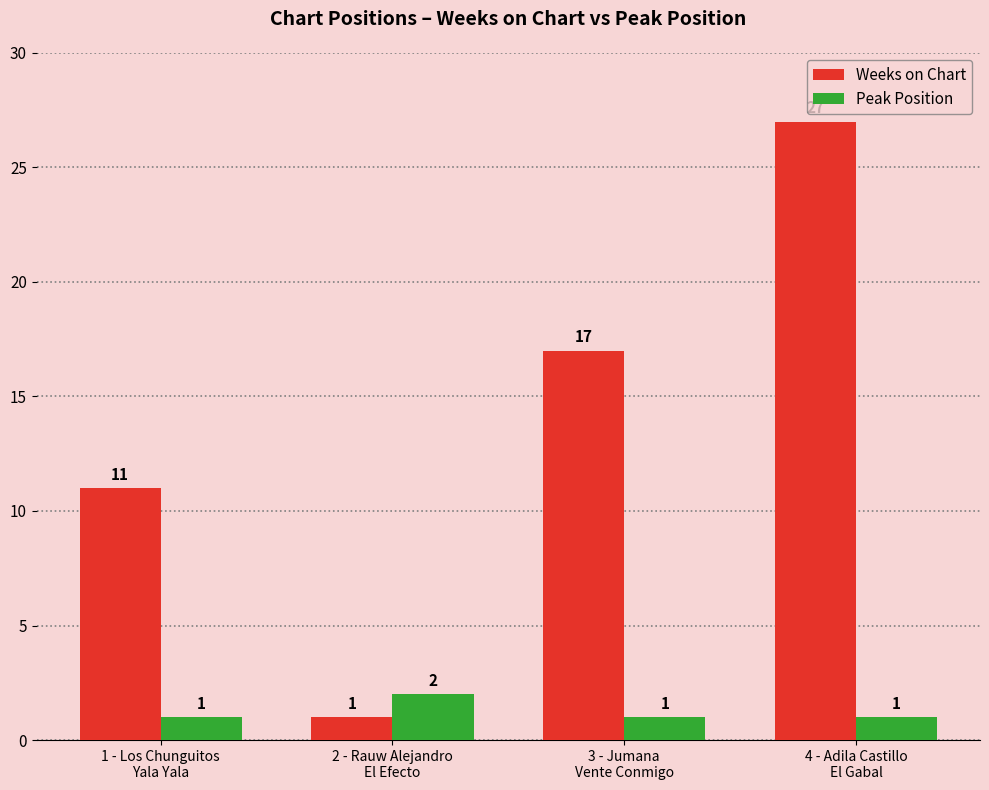

Which series has the largest range (max minus min)?

Weeks on Chart